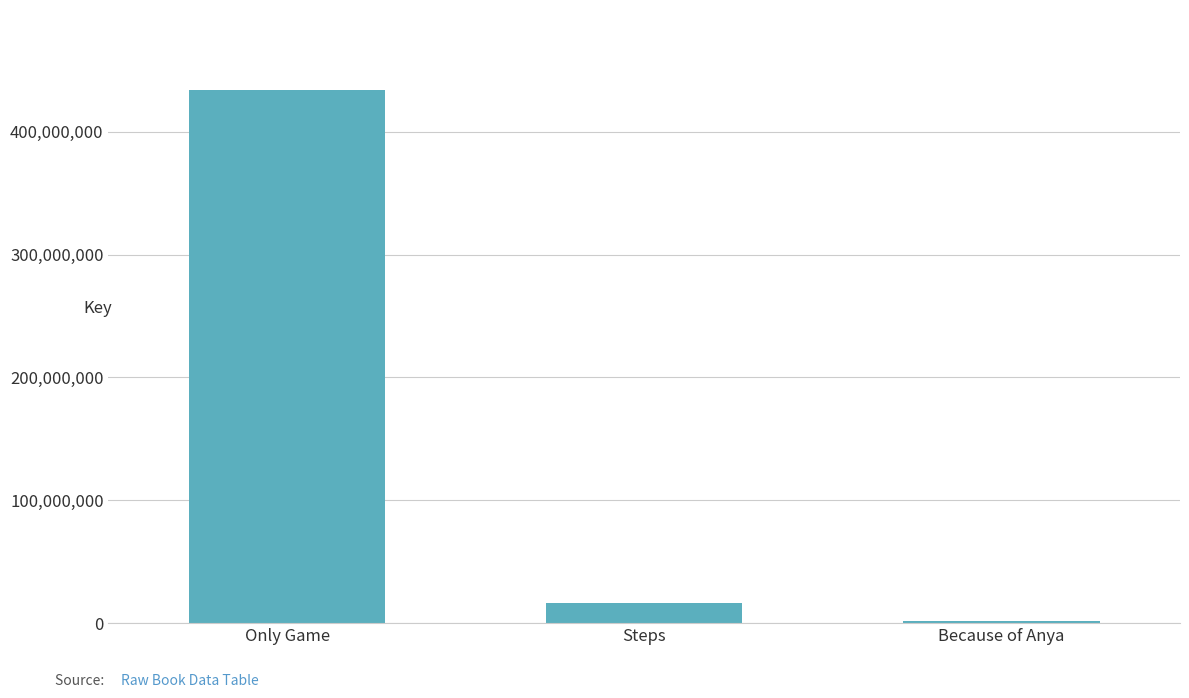

Which category has the lowest value across all series?

Because of Anya